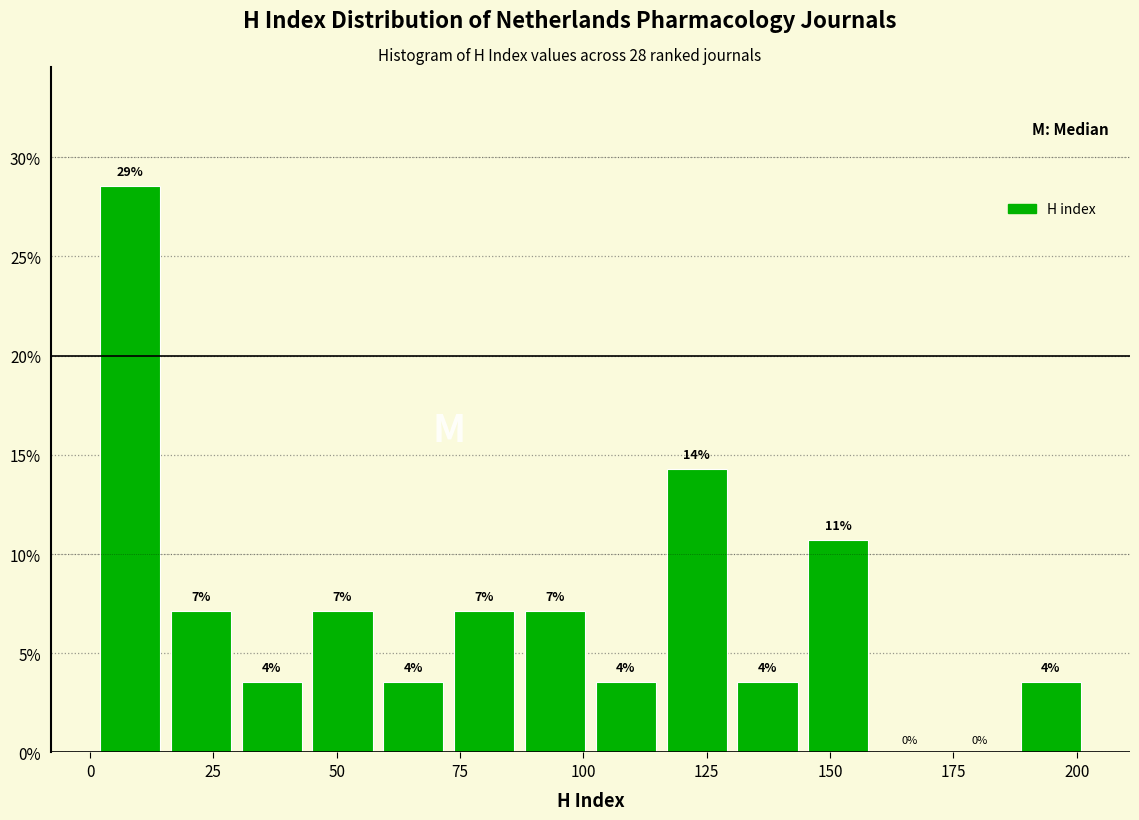

Around what value on the x-axis is the tallest bar? Give the approximate position of its centre, as read against the axis.

10